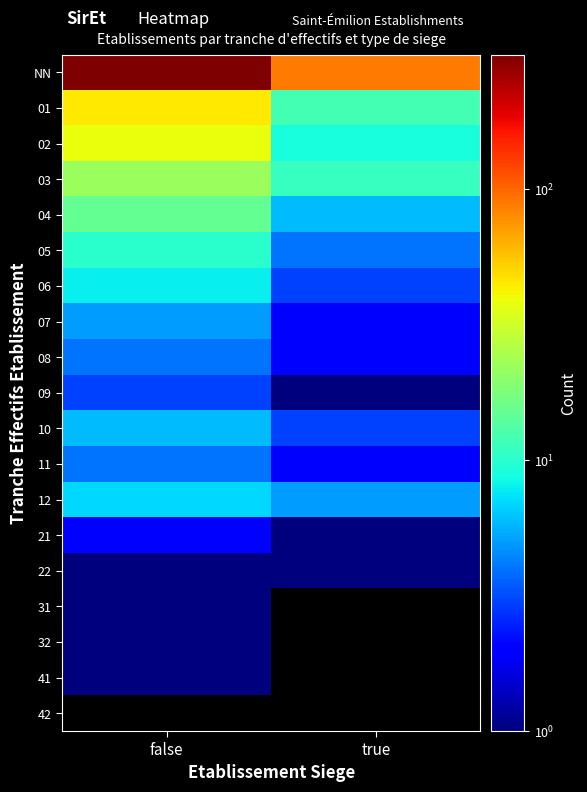

Which category has the highest value across all series?

false